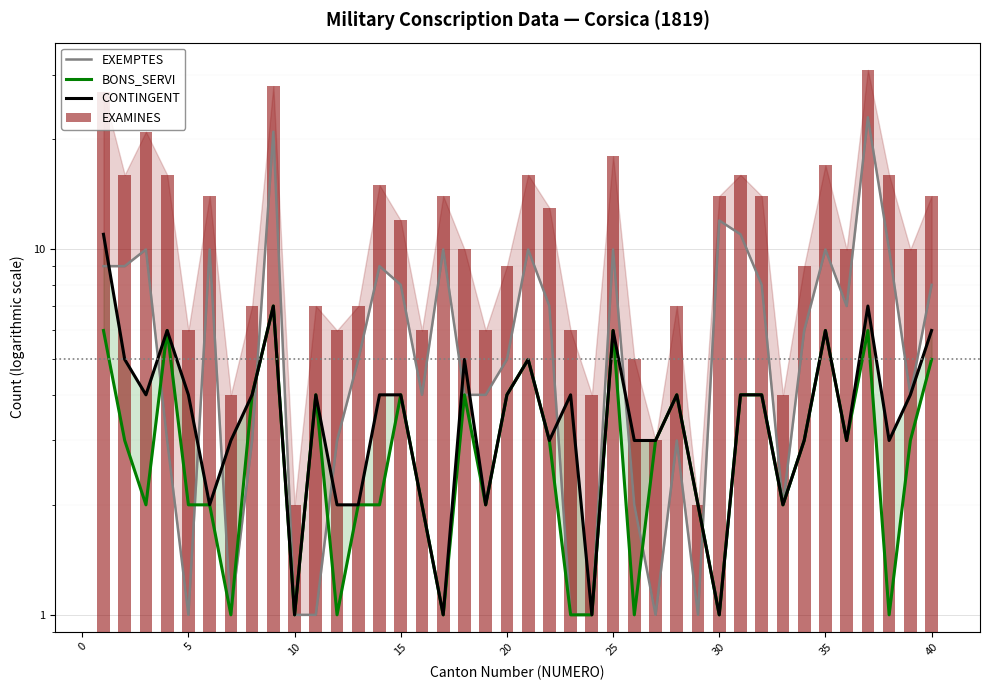

The CONTINGENT series shows 1 at 18. True or false?

False